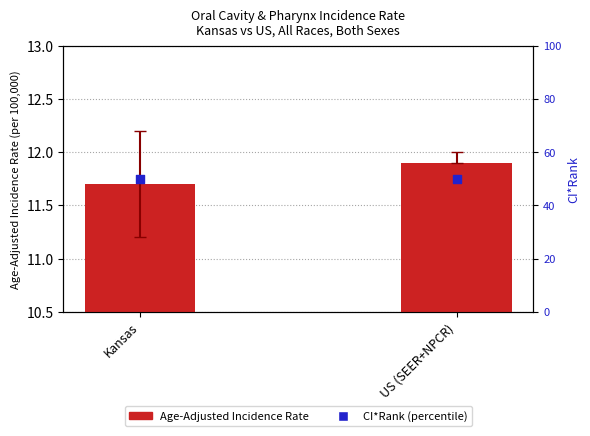

Which series reaches the maximum Y coordinate?

CI*Rank (percentile)